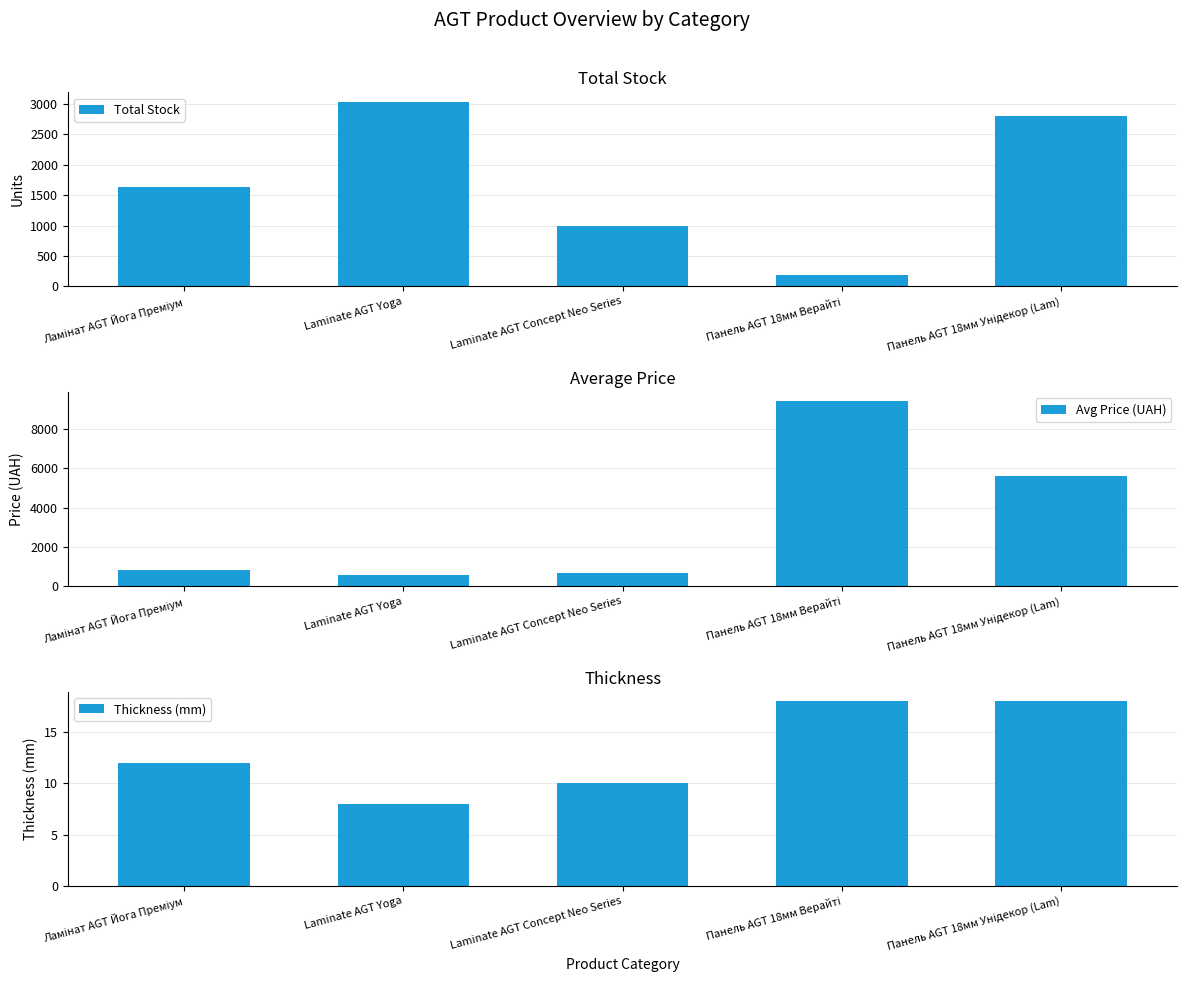

What is the total value across all series at Панель AGT 18мм Унідекор (Lam)?

8460.0